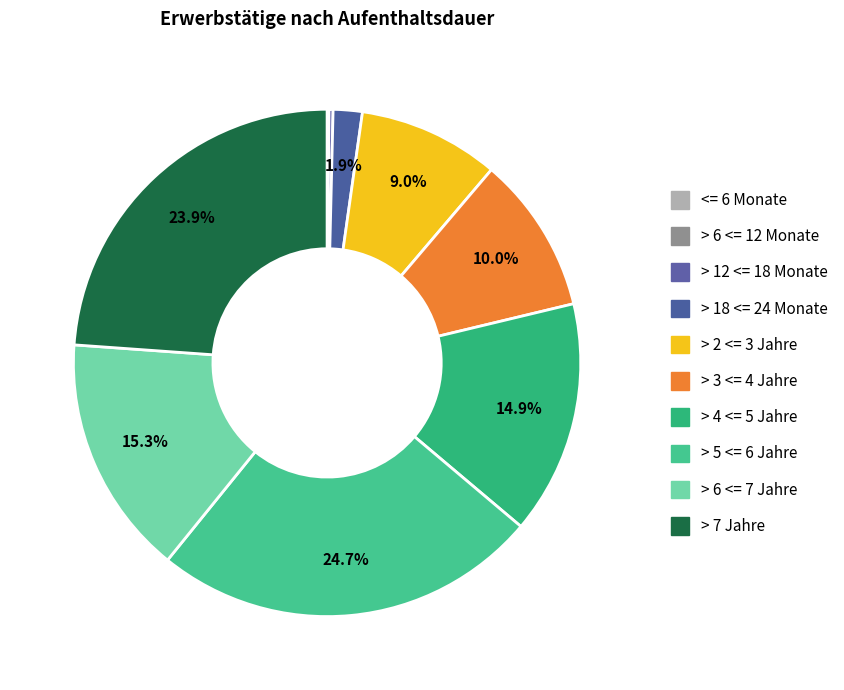

Combined, what portion of the pie is > 12 <= 18 Monate and > 5 <= 6 Jahre?

24.9%